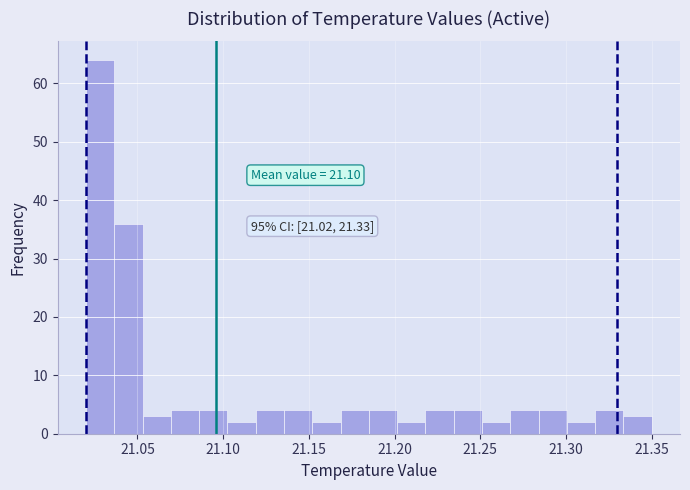

Around what value on the x-axis is the tallest bar? Give the approximate position of its centre, as read against the axis.

21.030